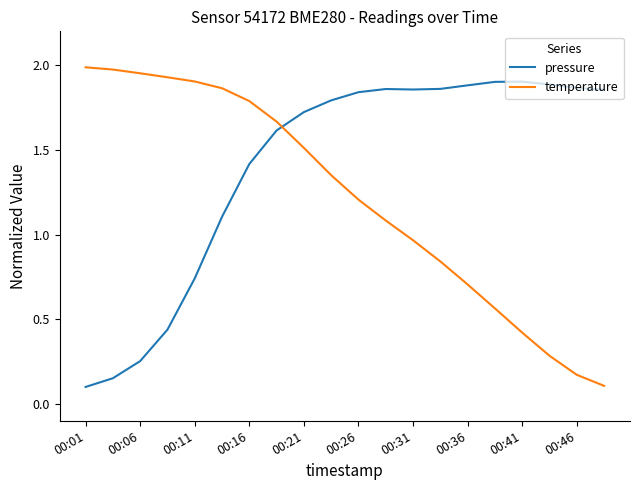

Rank the series by their average value, from highest to lowest.

pressure, temperature